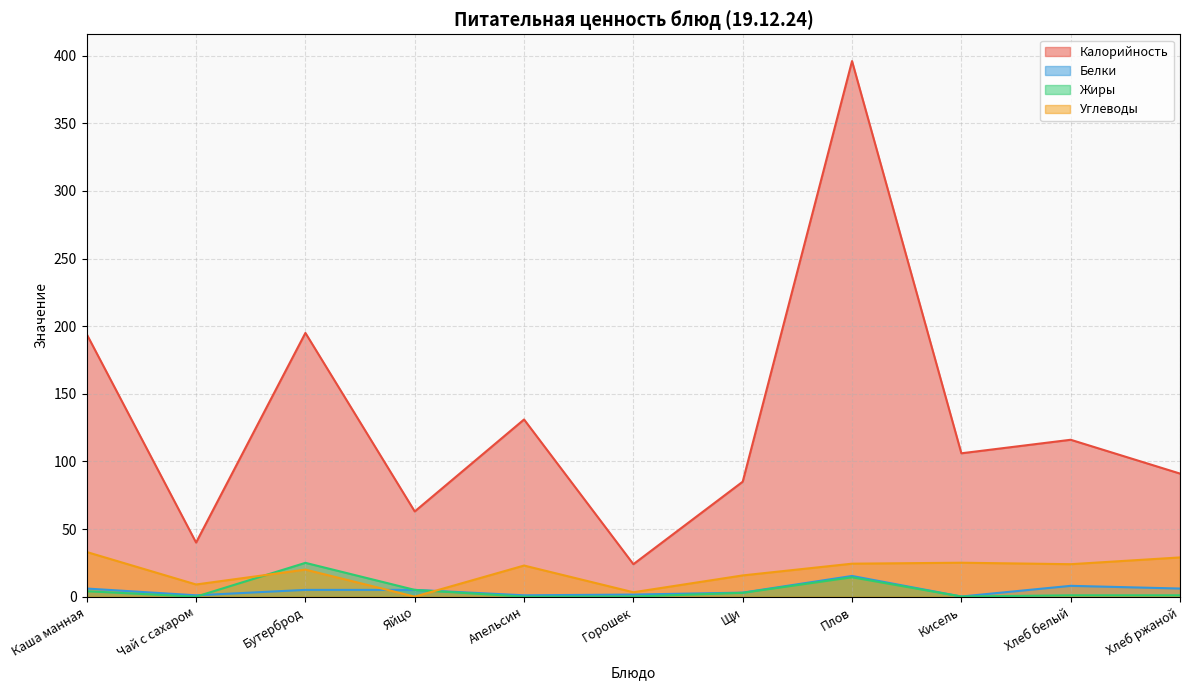

True or false: Углеводы and Калорийность cross at least once.

False